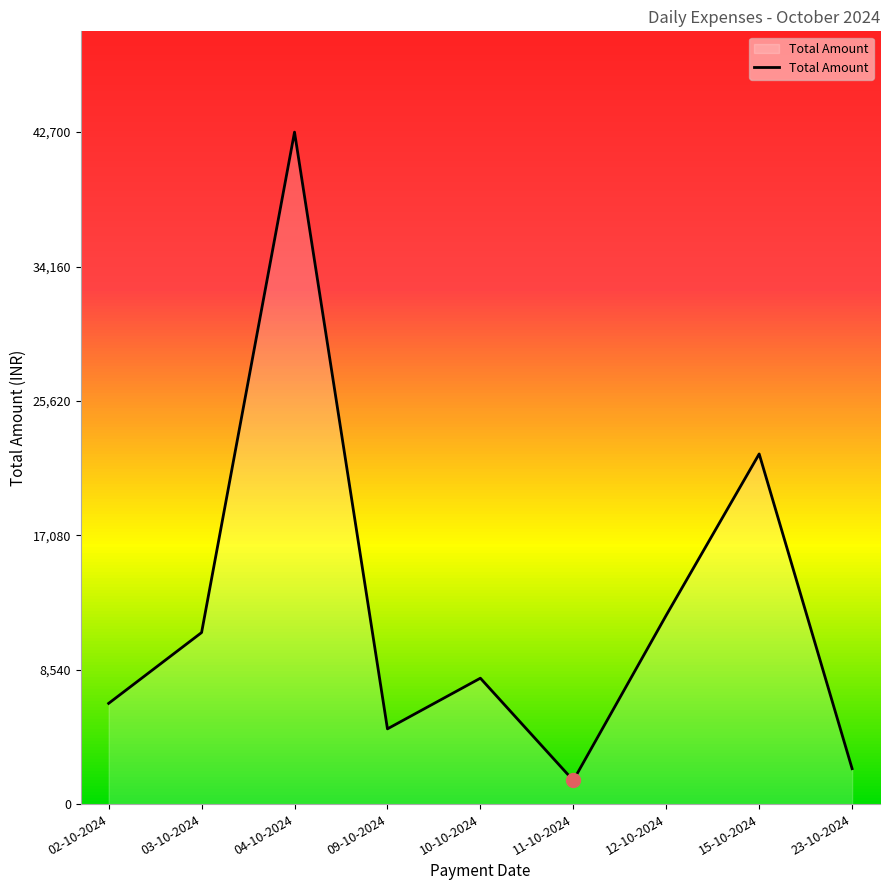

What value does the data have at 11-10-2024?

1500